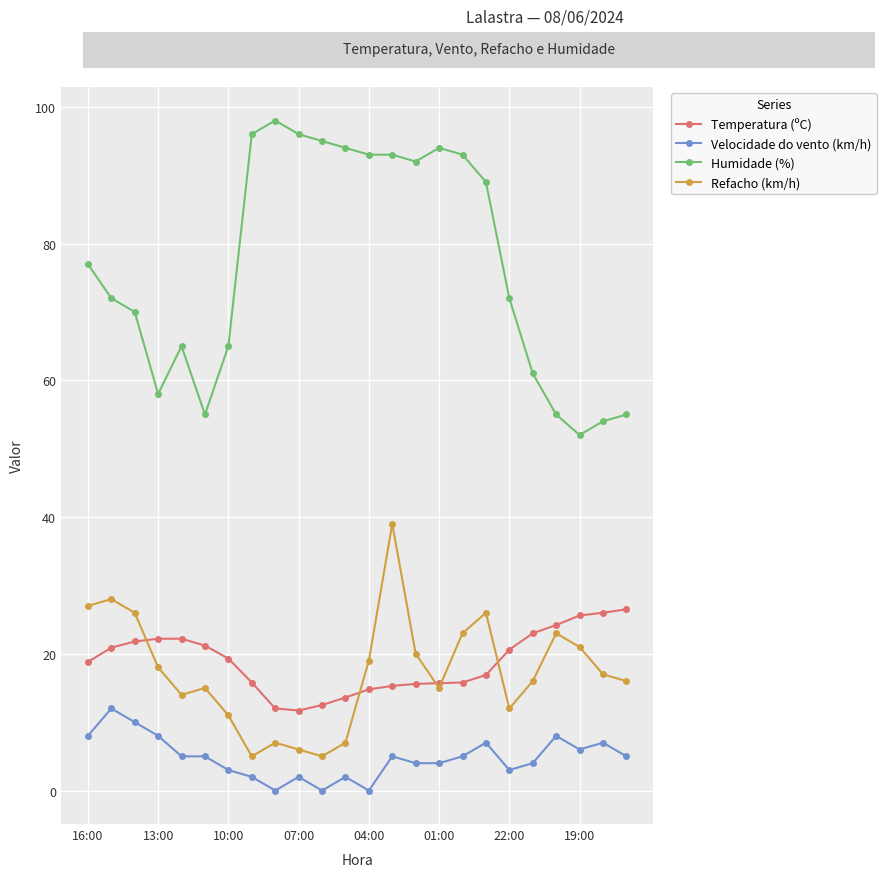

What is the highest value of the Refacho (km/h) series?

39.0